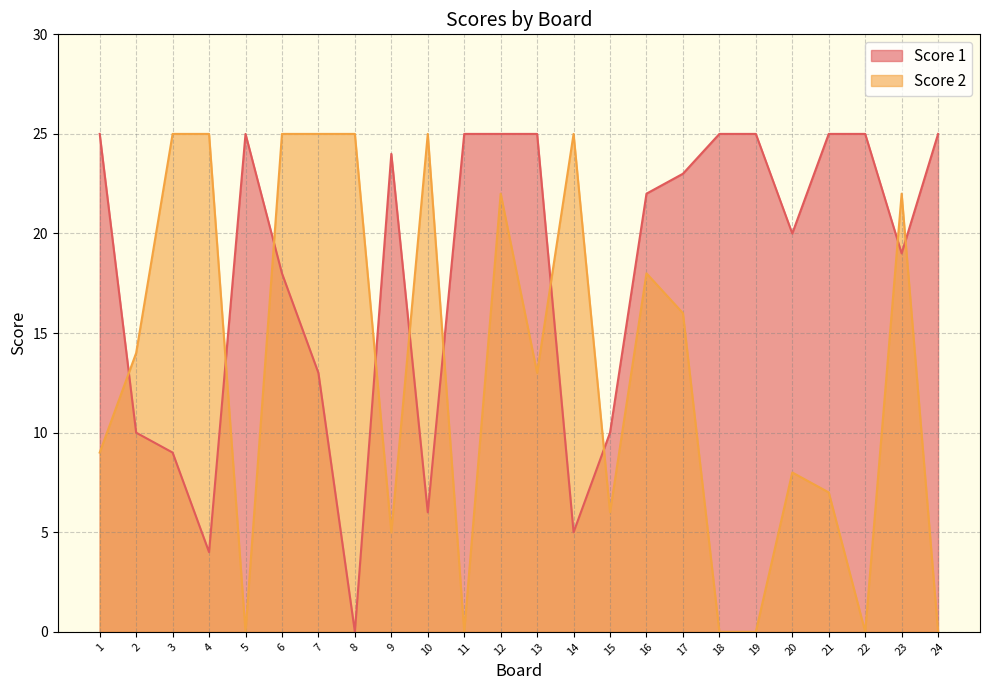

At which category does Score 2 reach its first local peak?

10